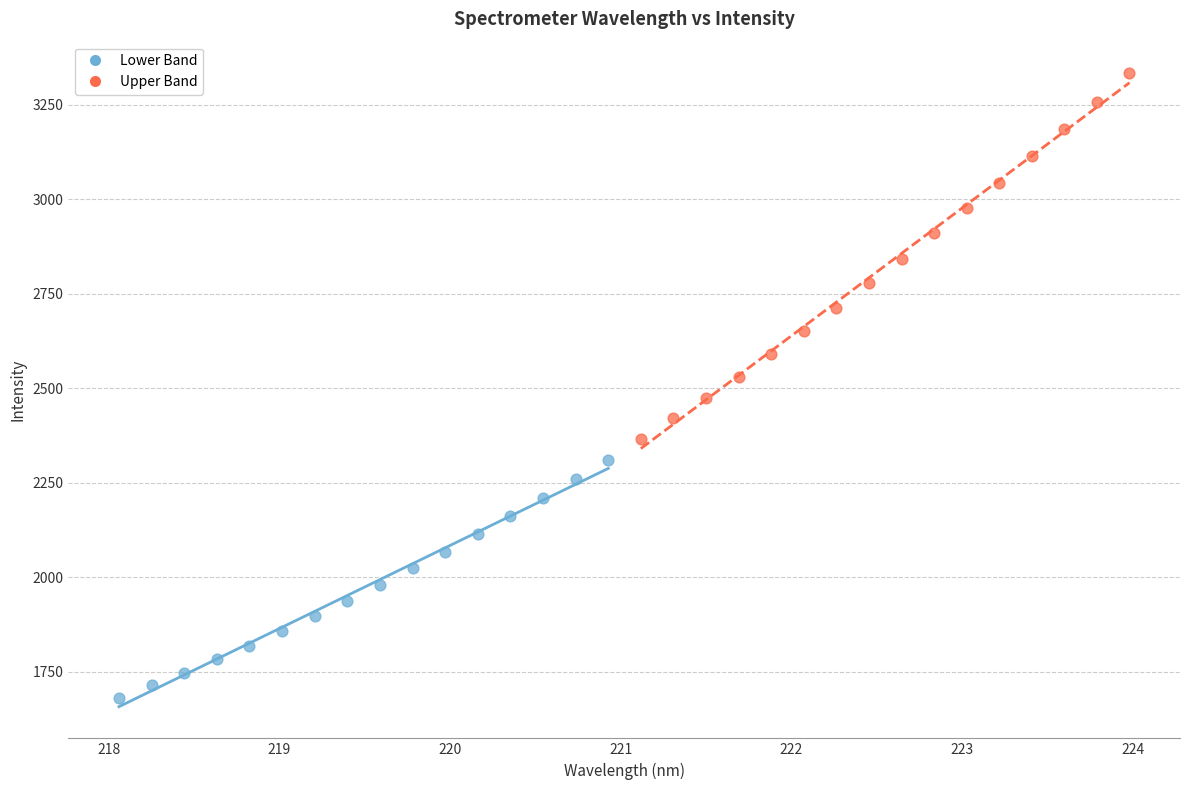

Which series reaches the minimum Y coordinate?

Lower Band